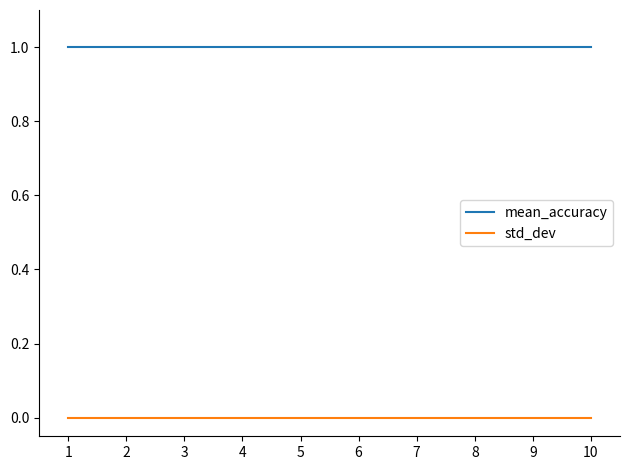

True or false: std_dev and mean_accuracy cross at least once.

False